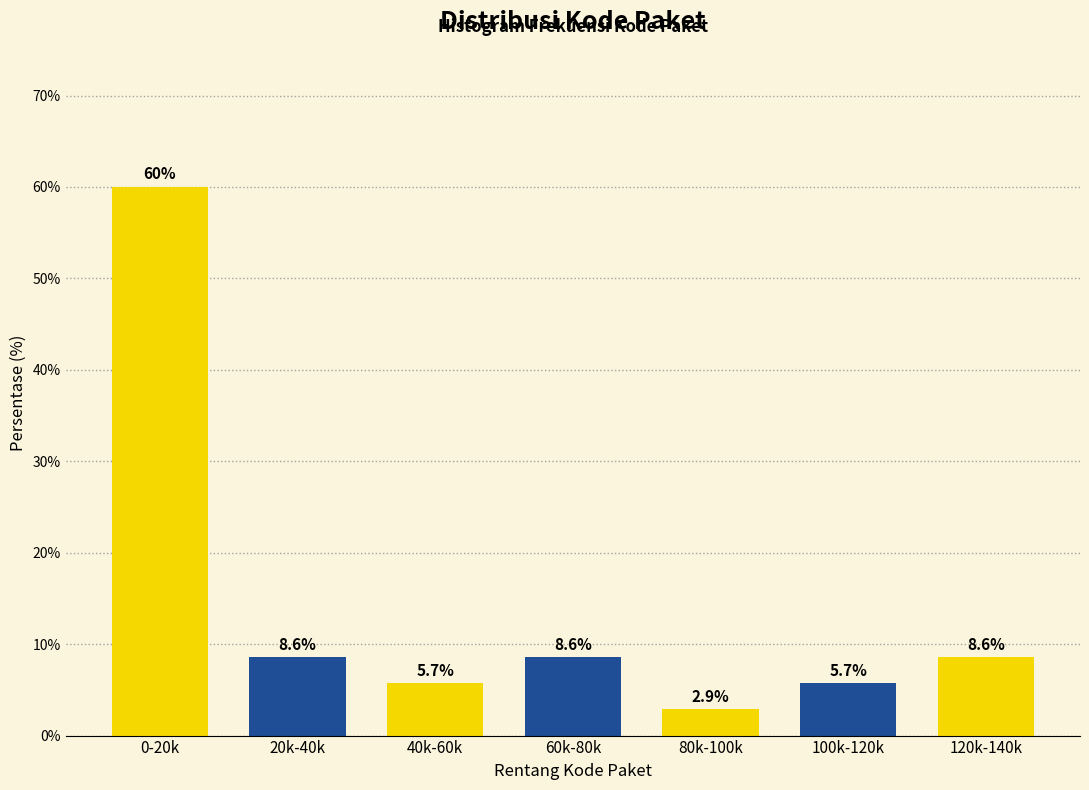

Reading left to right, what are all the values shown in this chart?

0-20k=60.0	20k-40k=8.6	40k-60k=5.7	60k-80k=8.6	80k-100k=2.9	100k-120k=5.7	120k-140k=8.6